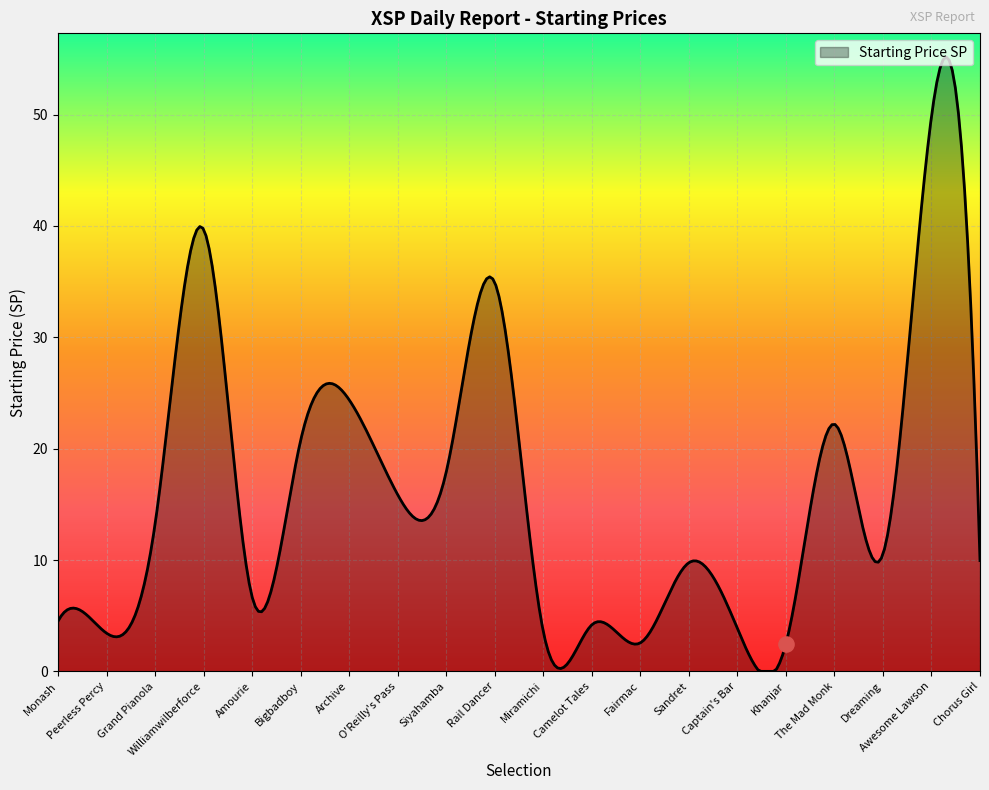

Between O'Reilly's Pass and Archive, which is larger?

Archive